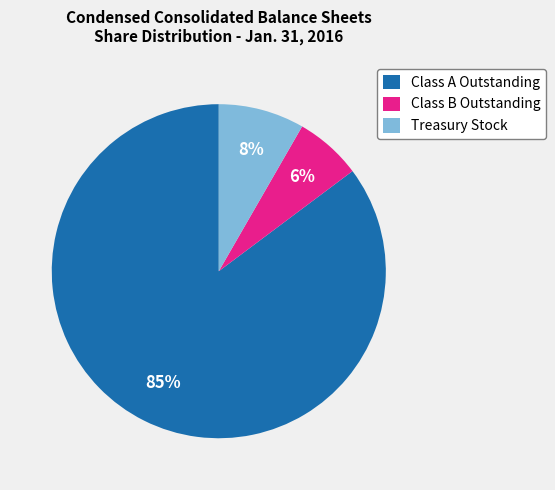

True or false: Class A Outstanding accounts for 96% of the total.

False